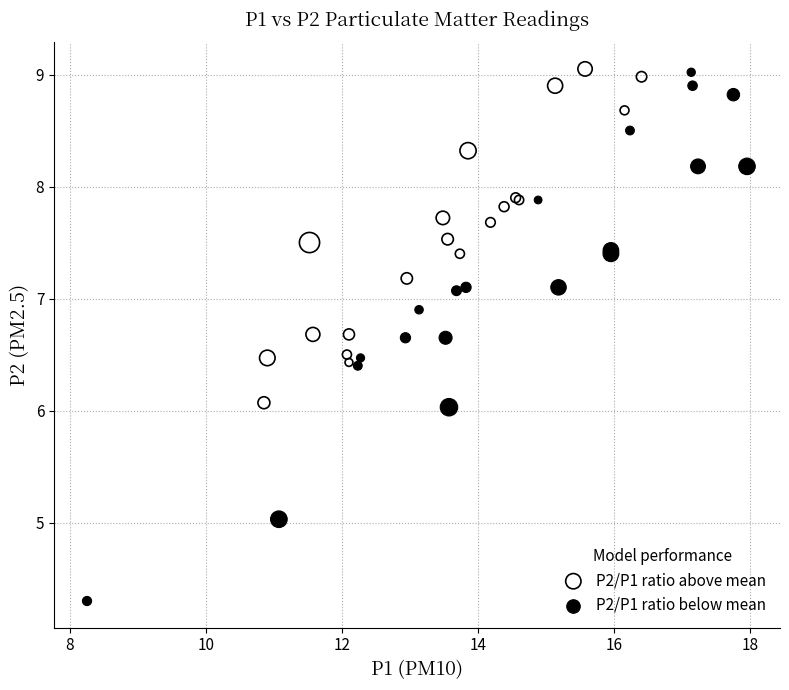

Which series reaches the minimum Y coordinate?

P2/P1 ratio below mean